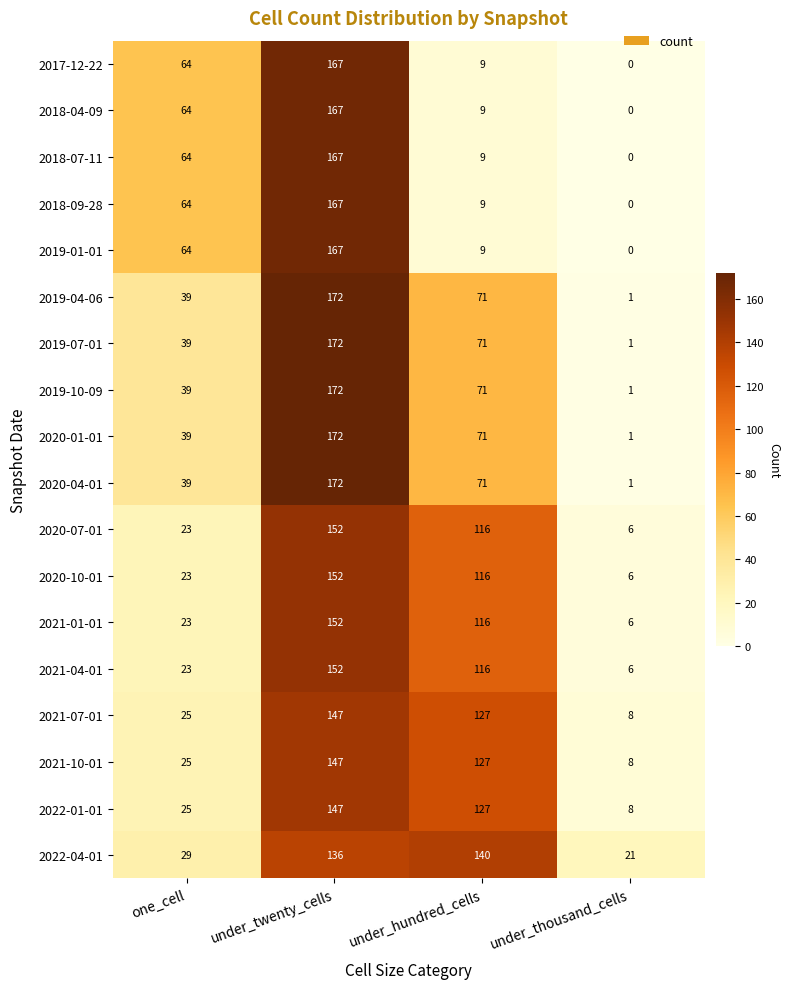

The 2020-04-01 series shows 172 at under_twenty_cells. True or false?

True